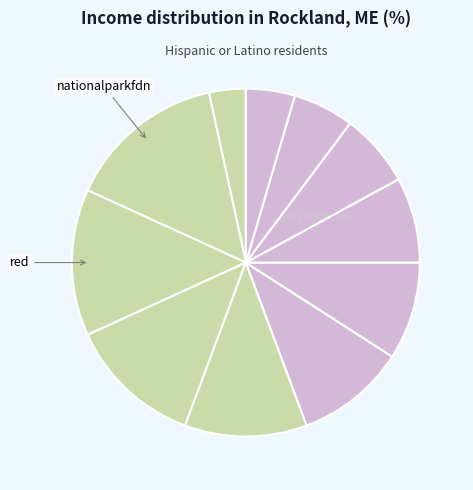

How many segments does this pie chart have?

11